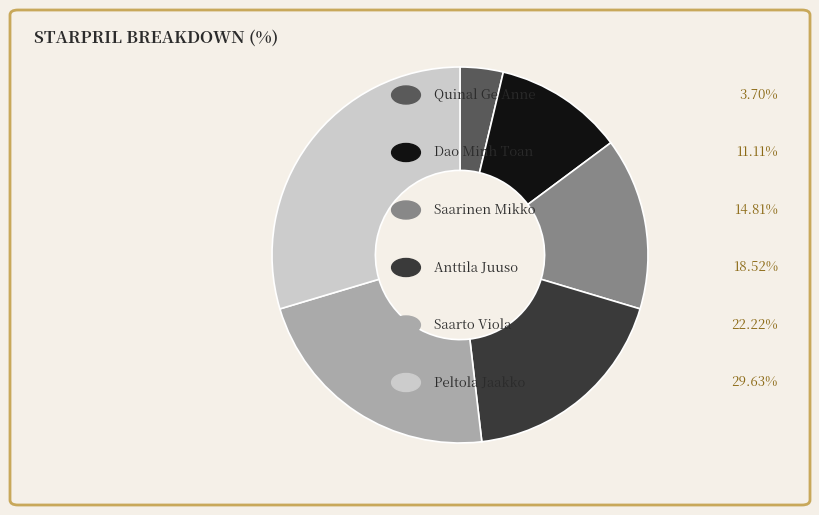

Is there any slice that represents more than half of the pie?

No